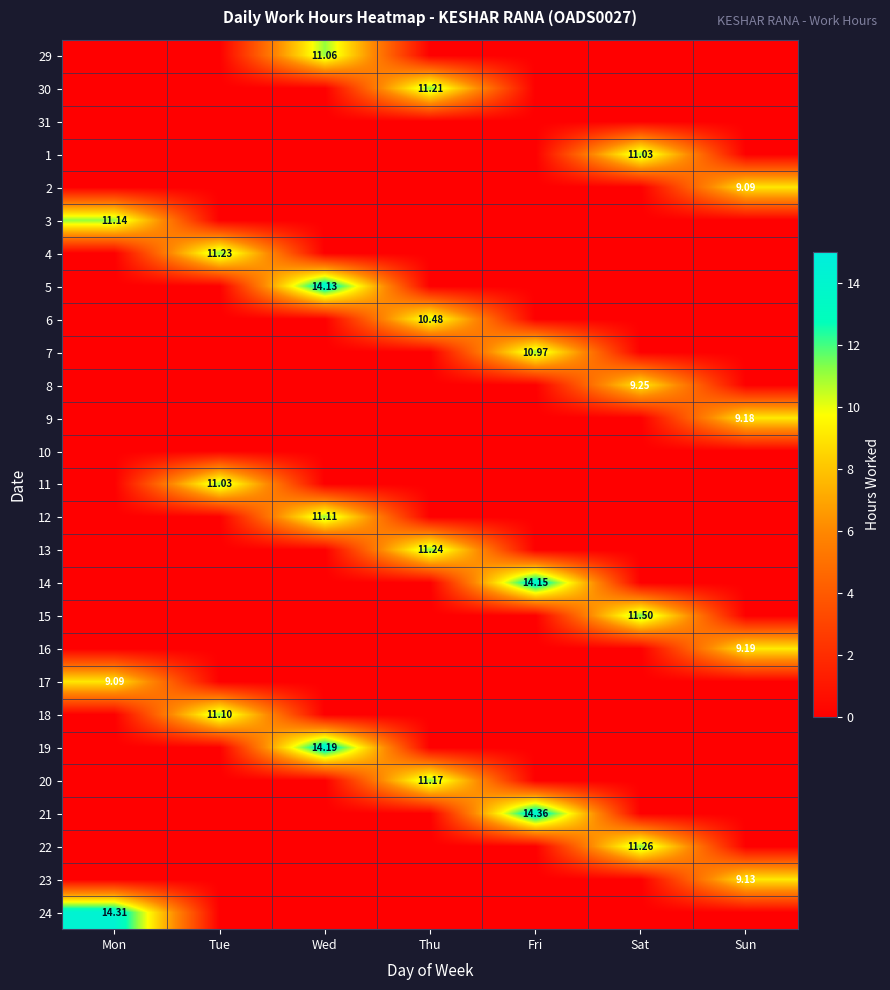

The 16 series shows 3.8 at Mon. True or false?

False